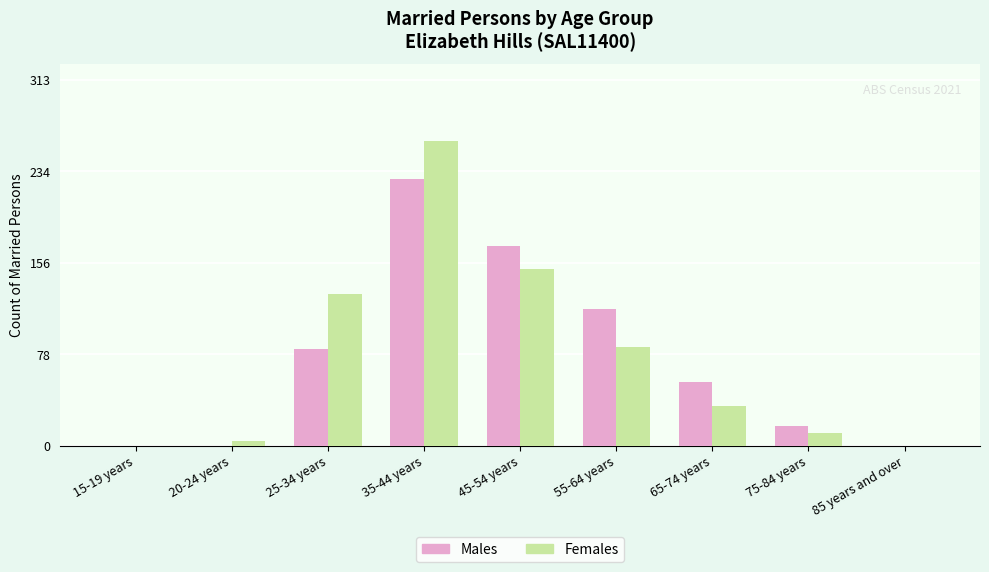

Is it true that Females equals 4 at 20-24 years?

True